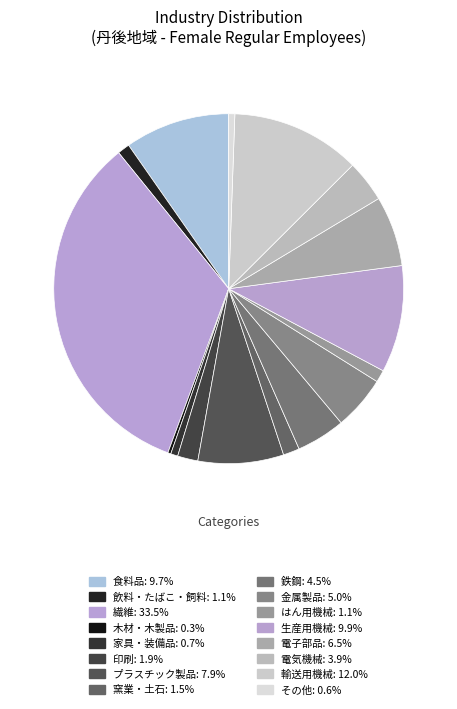

Is there any slice that represents more than half of the pie?

No